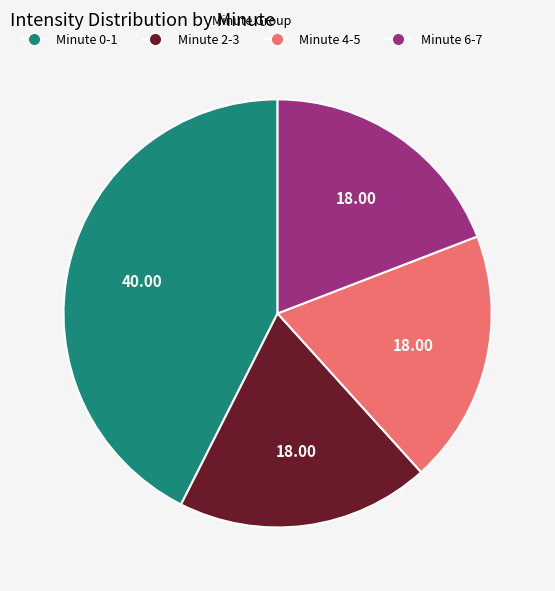

How many segments does this pie chart have?

4